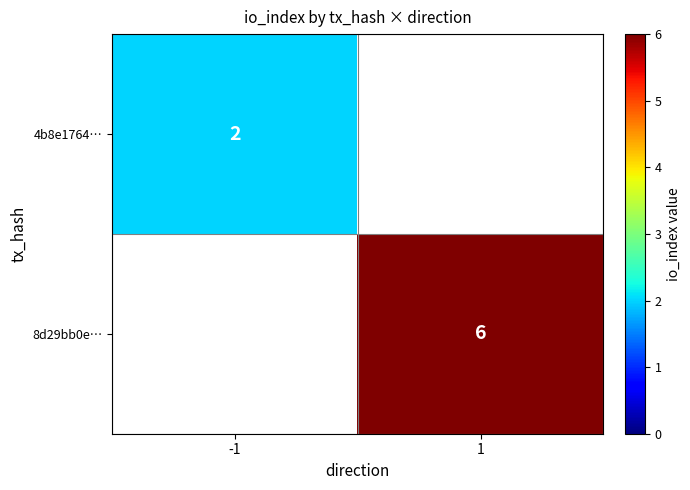

True or false: 8d29bb0e… has a value of 11 at 1.

False